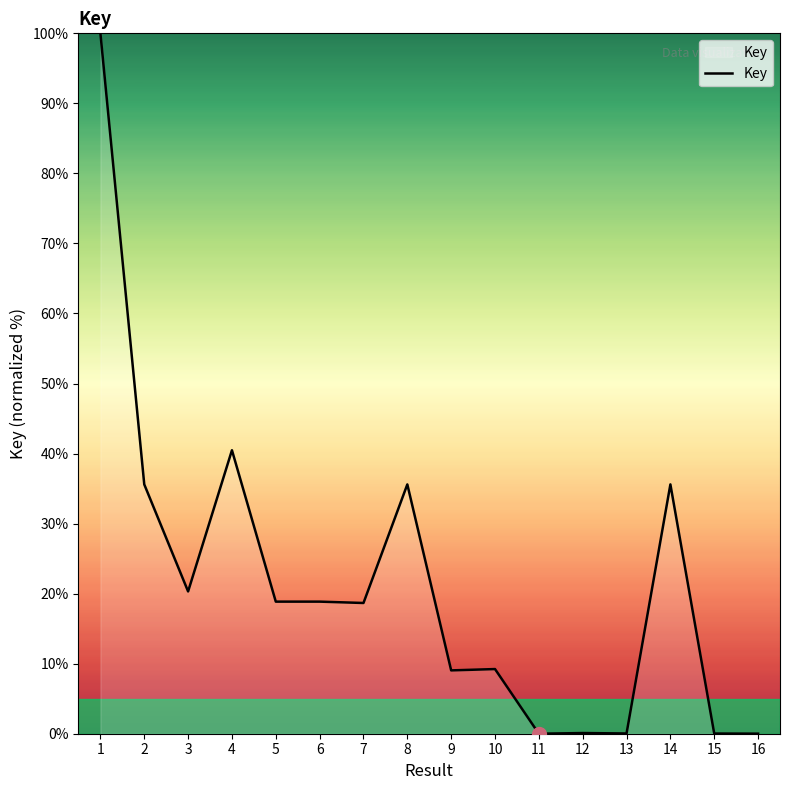

What is the greatest value displayed?

100.0